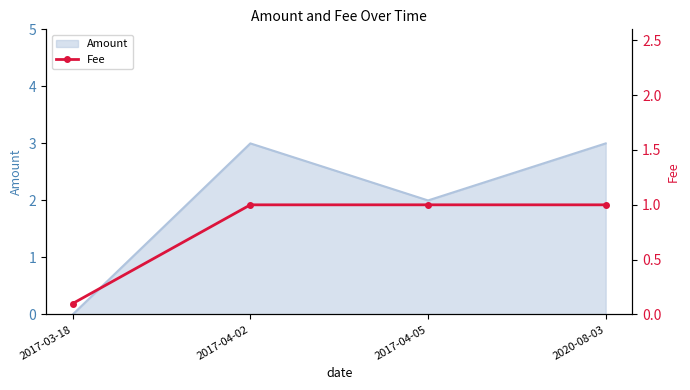

What position from the left is 2017-03-18?

1